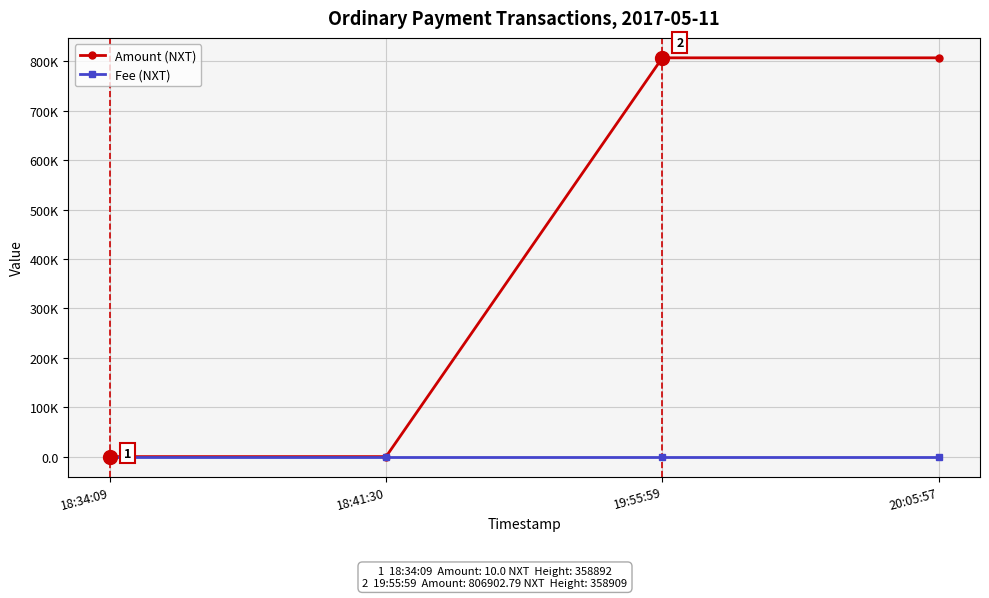

Between 19:55:59 and 18:41:30, which is larger?

19:55:59